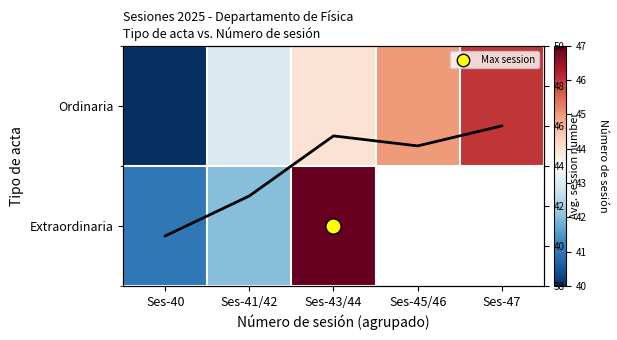

Which series has the largest total across all categories?

Avg. session no.